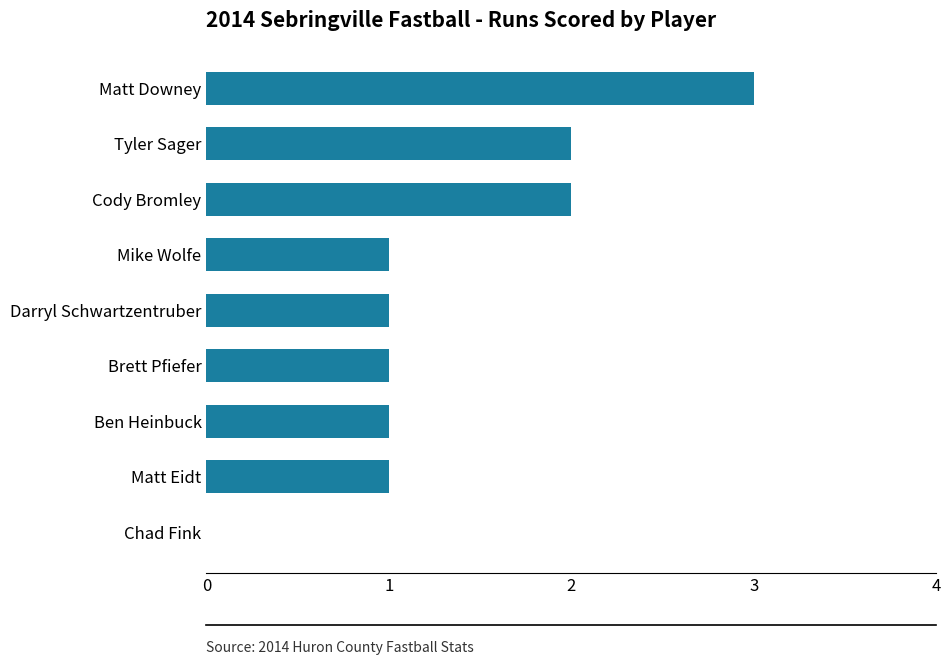

How many positive values are there?

8